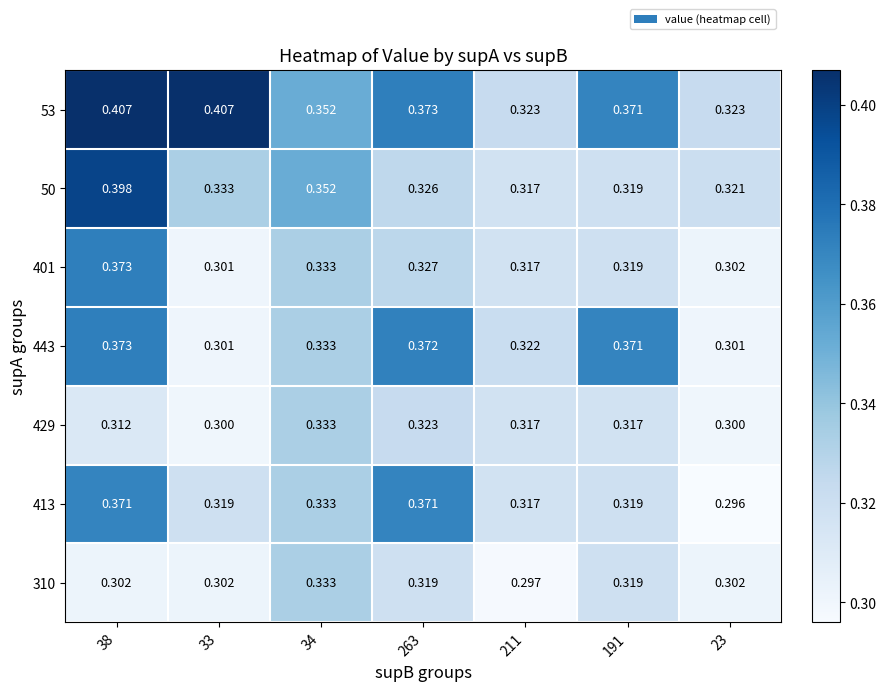

Is the value of 413 at 211 greater than the value of 310 at 33?

Yes